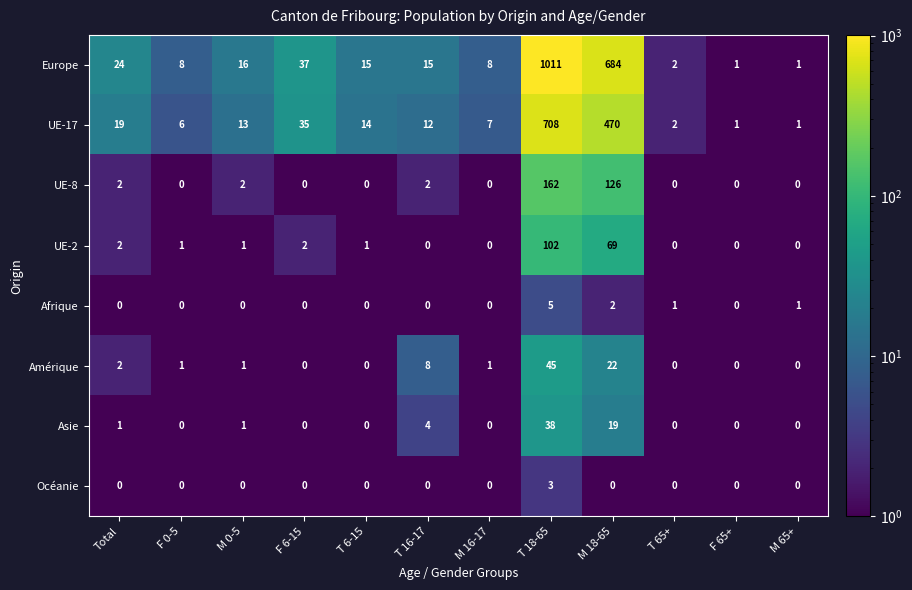

What is the maximum value for UE-17?

708